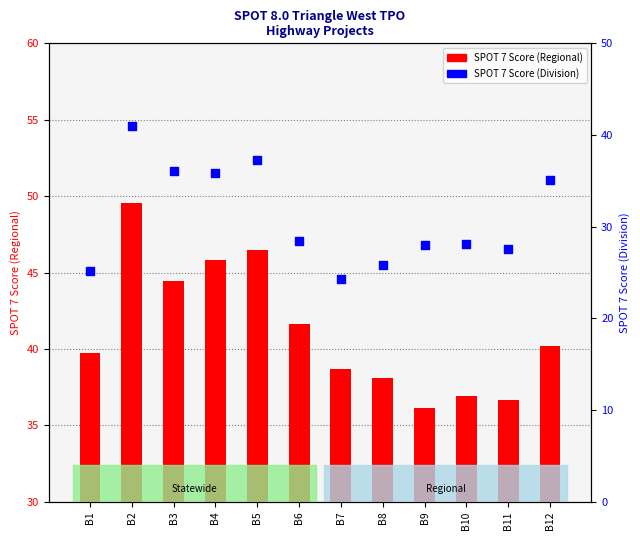

At which category is the sum across all series the highest?

B2